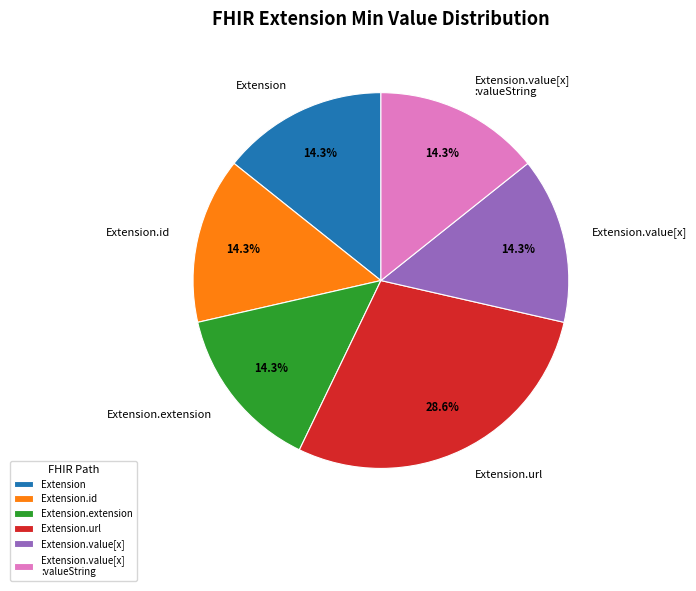

Which has a higher value, Extension or Extension.url?

Extension.url